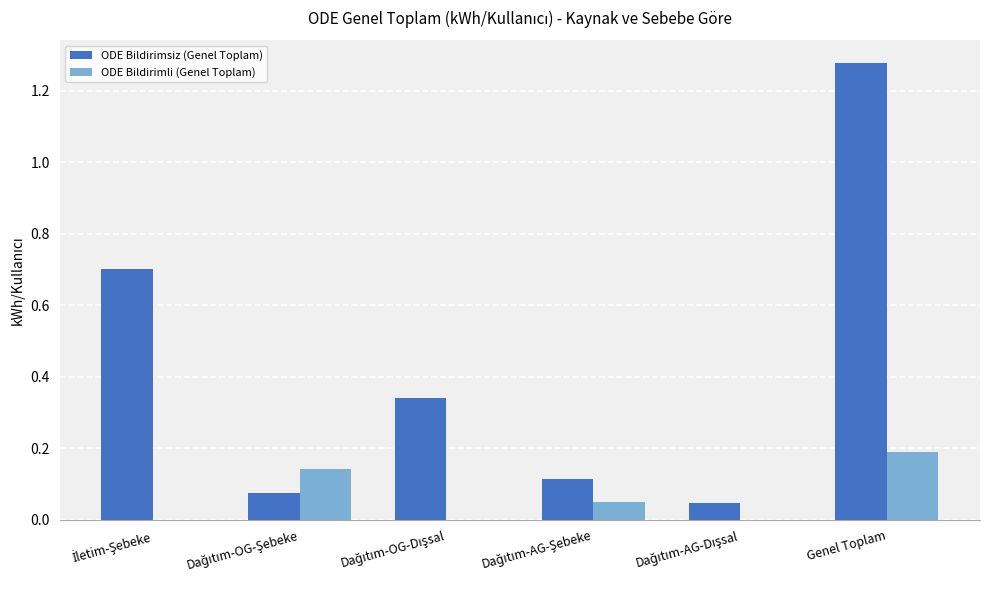

At which category is the sum across all series the highest?

Genel Toplam